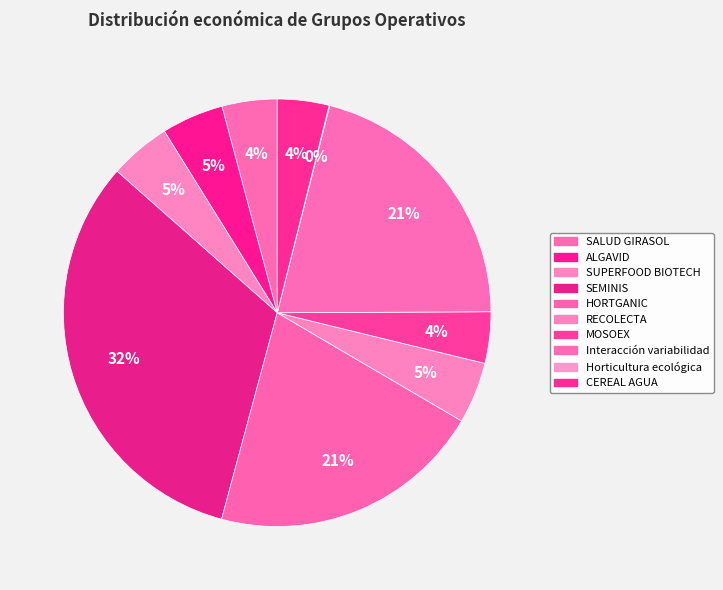

To the nearest percent, what is the difference between the largest and smallest slice percentages?

32%